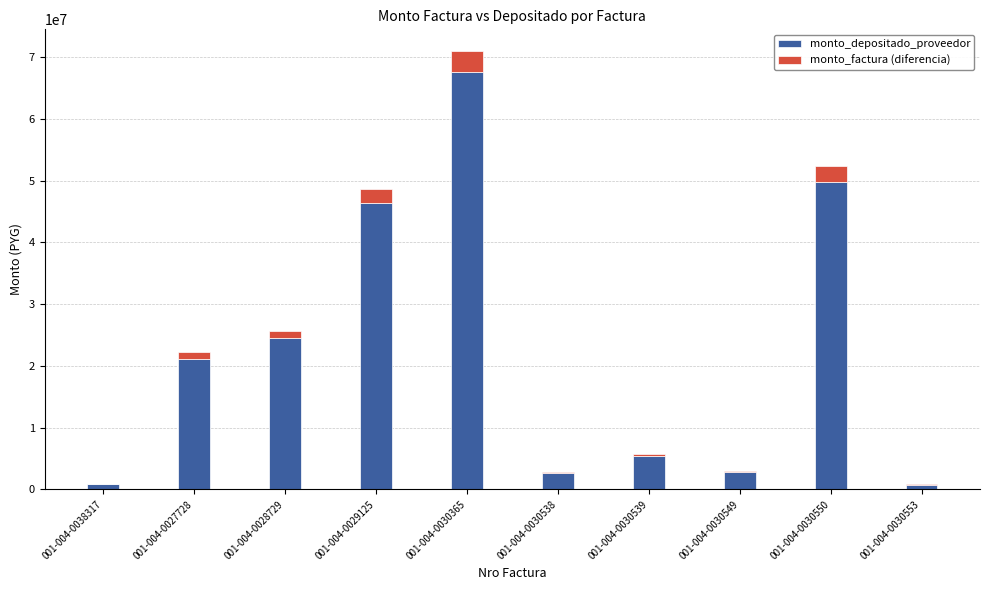

What is the maximum value for monto_depositado_proveedor?

67591566